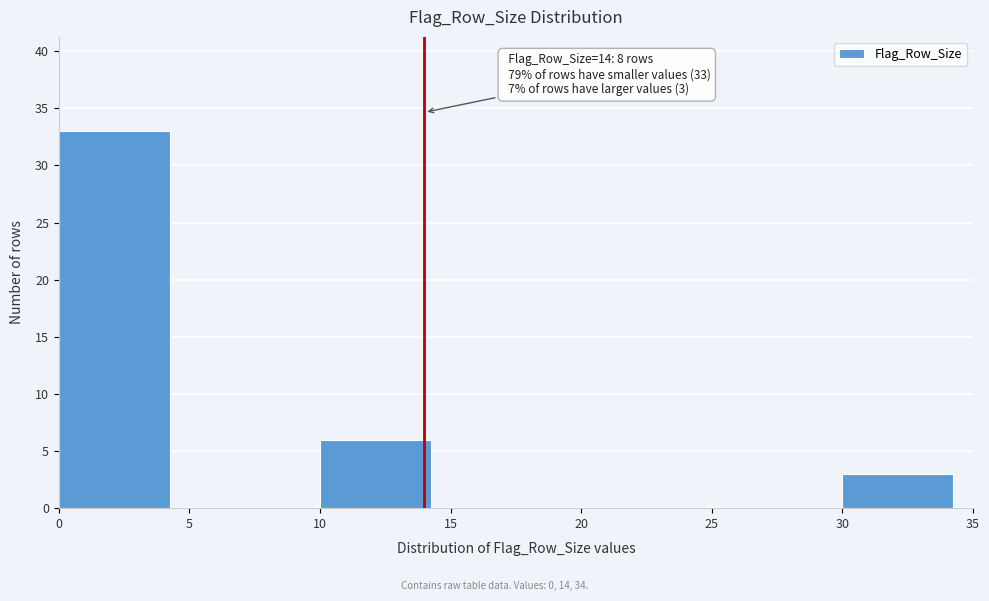

Over which range of the x-axis is the bar tallest?

0 to 5